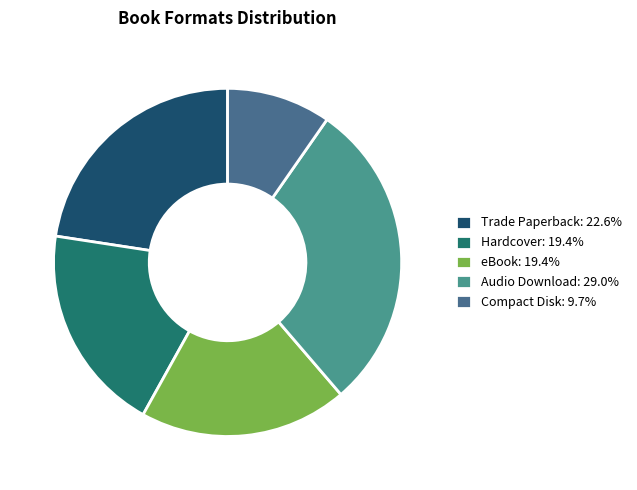

Approximately how many times larger is the value at eBook: 19.4% compared to Hardcover: 19.4%?

1.0